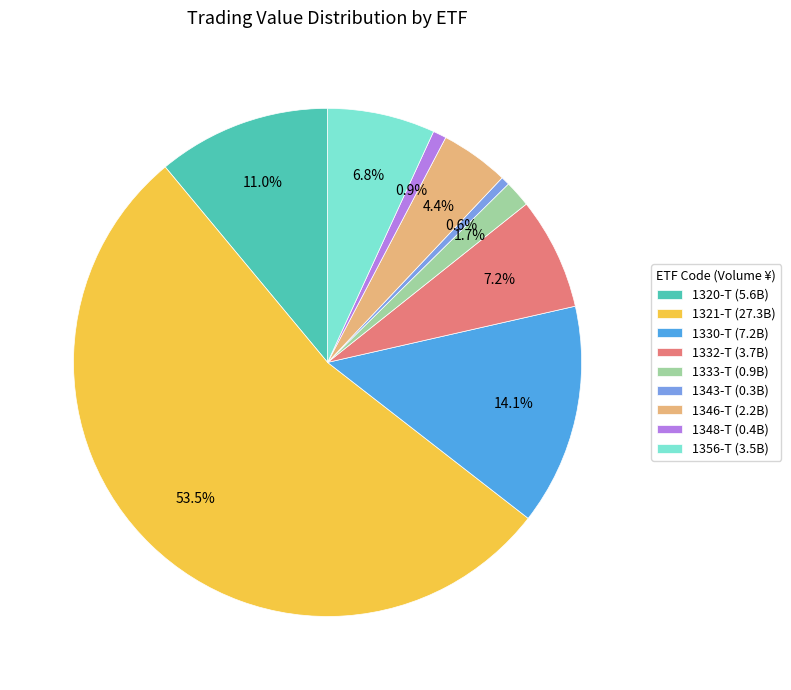

Do 1330-T and 1356-T together represent more than half of the pie?

No